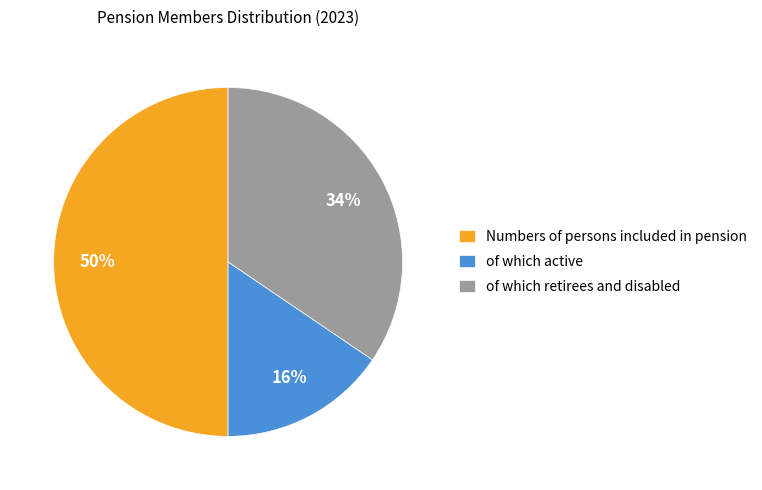

Count the number of slices in the pie.

3